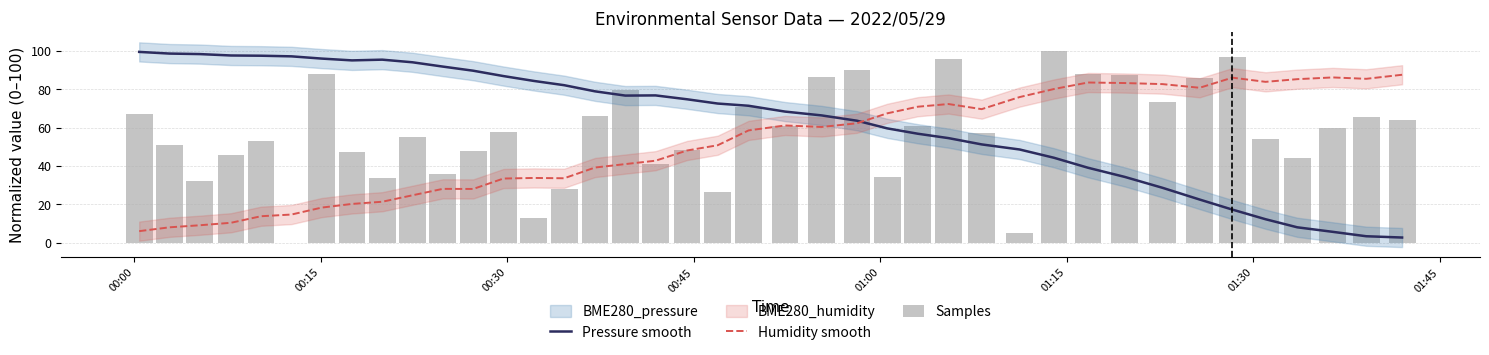

What is the value of the Pressure smooth bar at the 2nd from the left?

98.8